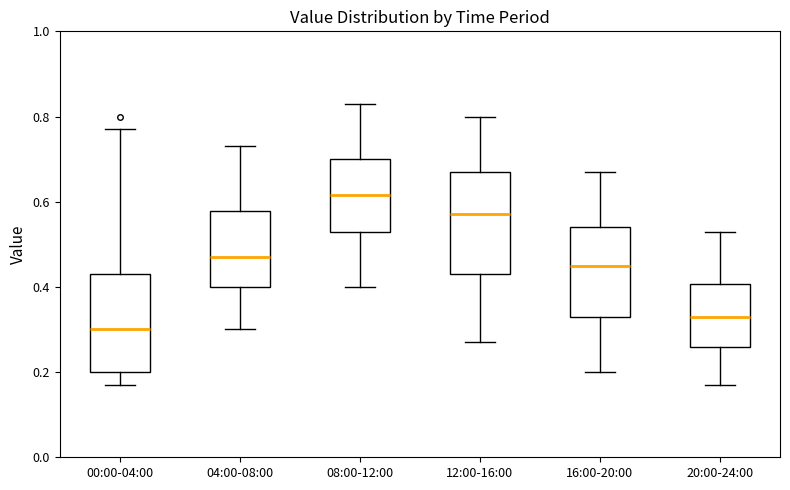

Reading left to right, transcribe this box plot: for each box, give where its median line is, the range the box spans, and where its two whiskers end, as read against the y-axis. The values are not printed on the chart, so give them approximately, as read against the axis.

00:00-04:00: median 0.30, box 0.20 to 0.44, whiskers 0.18 to 0.78
04:00-08:00: median 0.48, box 0.40 to 0.58, whiskers 0.30 to 0.74
08:00-12:00: median 0.62, box 0.54 to 0.70, whiskers 0.40 to 0.84
12:00-16:00: median 0.58, box 0.44 to 0.68, whiskers 0.28 to 0.80
16:00-20:00: median 0.46, box 0.34 to 0.54, whiskers 0.20 to 0.68
20:00-24:00: median 0.34, box 0.26 to 0.40, whiskers 0.18 to 0.54